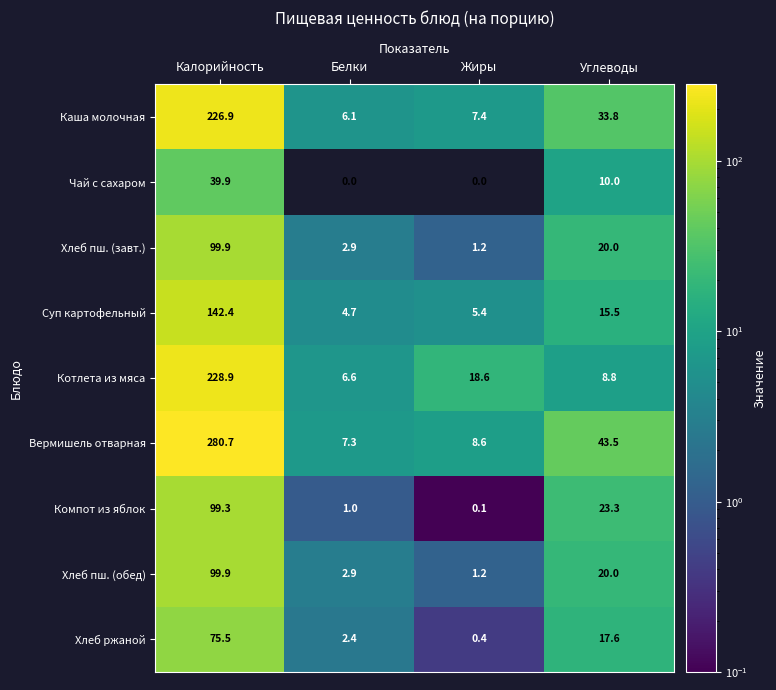

The value of Хлеб пш. (обед) at Белки is 2.9. True or false?

True